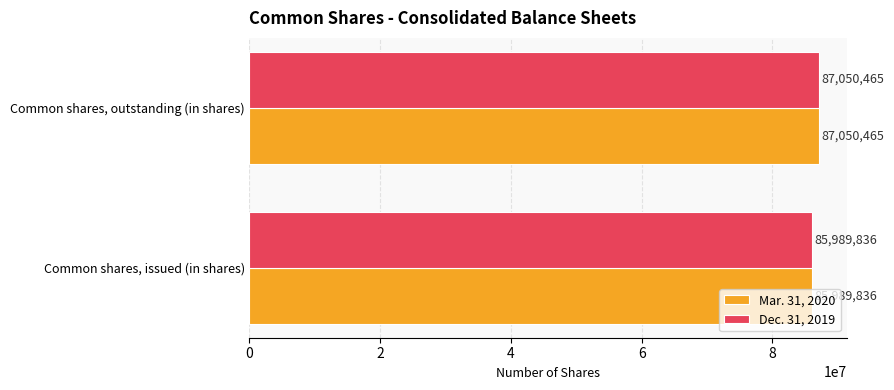

What is the approximate value of Dec. 31, 2019 at Common shares, issued (in shares), to the nearest 100?

85989800